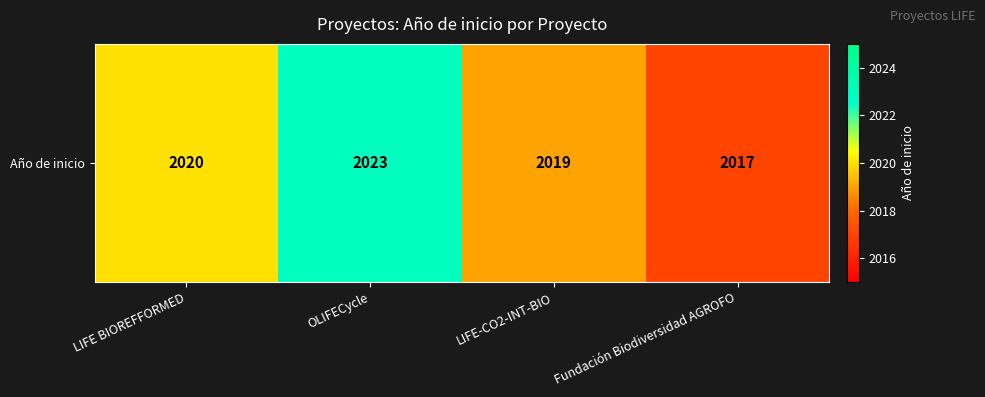

Rank the categories by value from lowest to highest.

Fundación Biodiversidad AGROFO, LIFE-CO2-INT-BIO, LIFE BIOREFFORMED, OLIFECycle